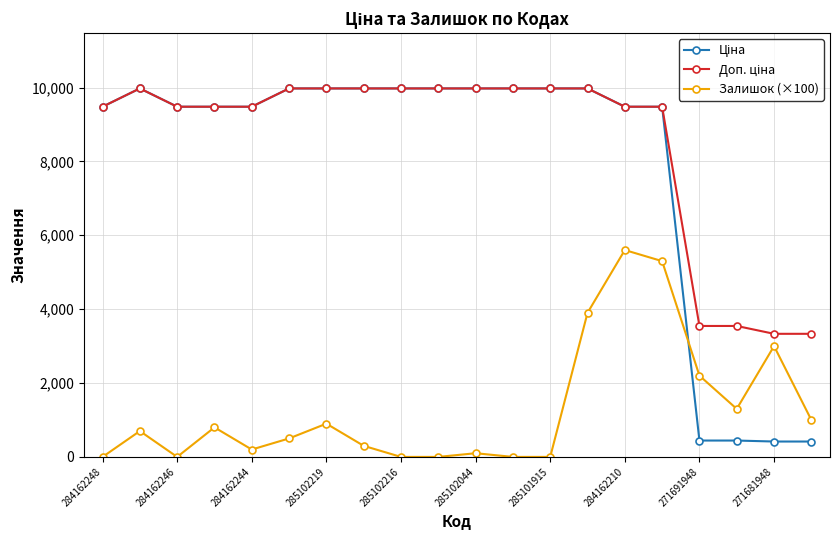

What is the maximum value shown in the chart?

9975.0